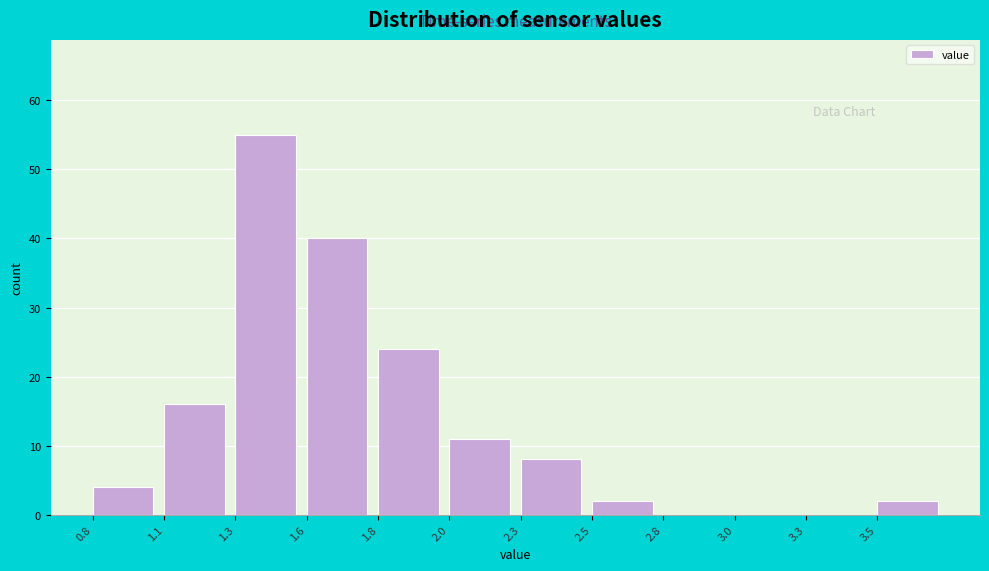

Reading left to right, transcribe all the data shown in this chart.

0.8=4	1.1=16	1.3=55	1.6=40	1.8=24	2.0=11	2.3=8	2.5=2	2.8=0	3.0=0	3.3=0	3.5=2